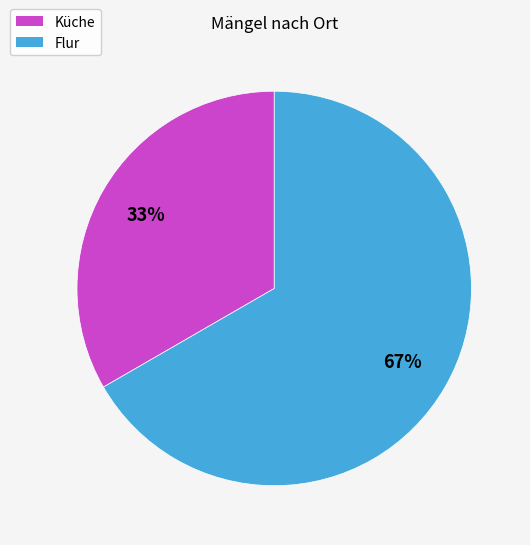

What percentage is the Flur slice, to the nearest percent?

67%